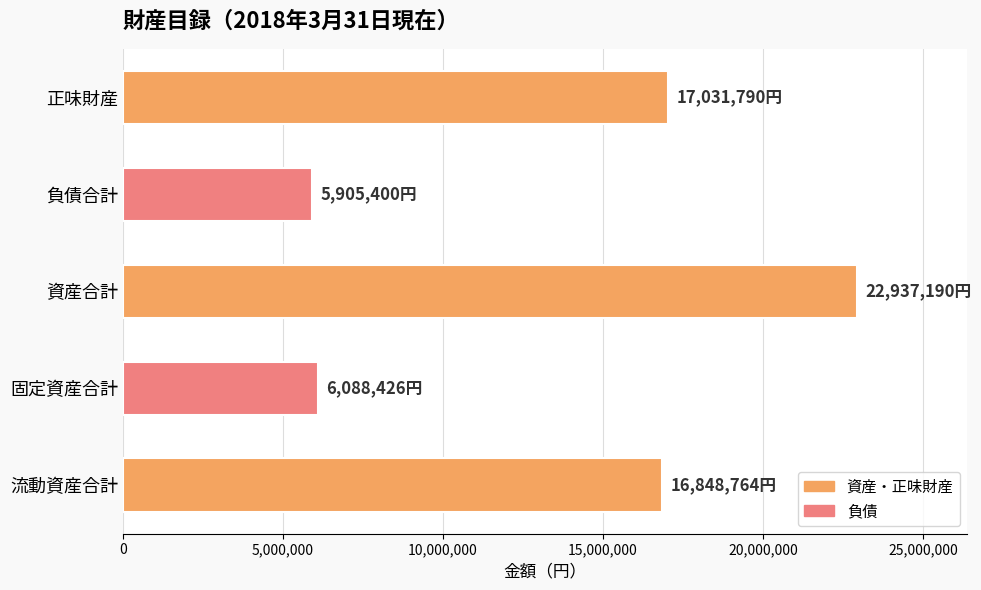

What value does the data have at 固定資産合計?

6088426